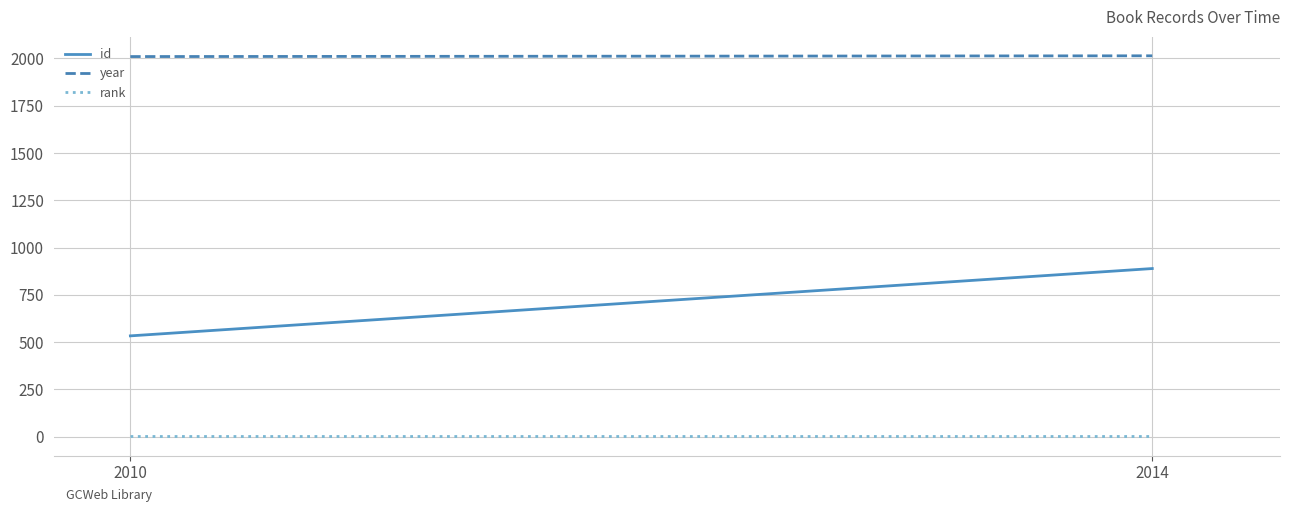

True or false: rank has a value of 2 at 2010.

False